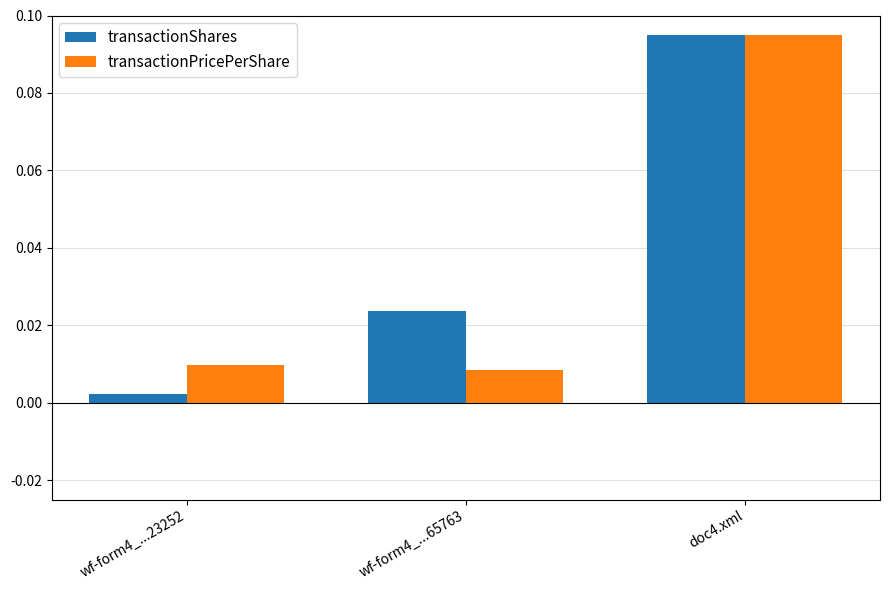

At which category is the sum across all series the highest?

doc4.xml